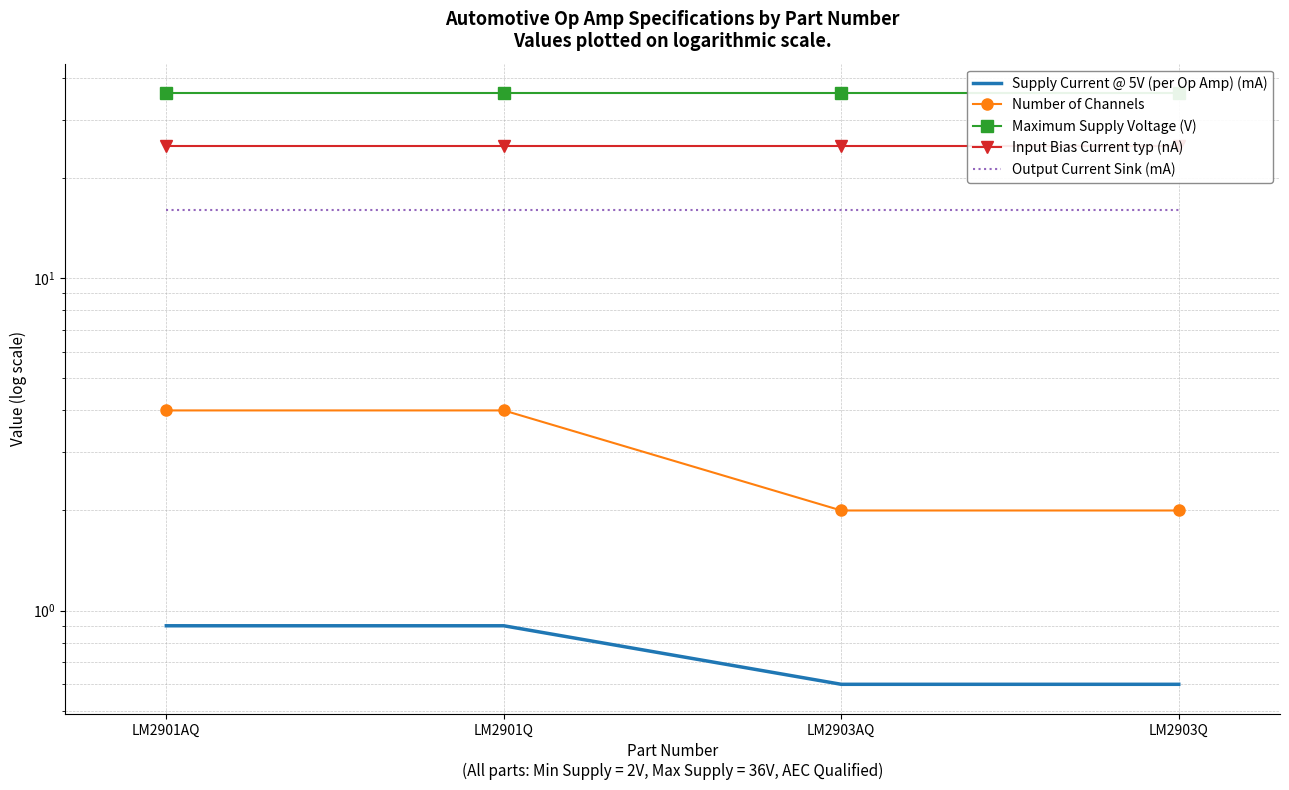

True or false: Supply Current @ 5V (per Op Amp) (mA) has a value of 0.9 at LM2901AQ.

True